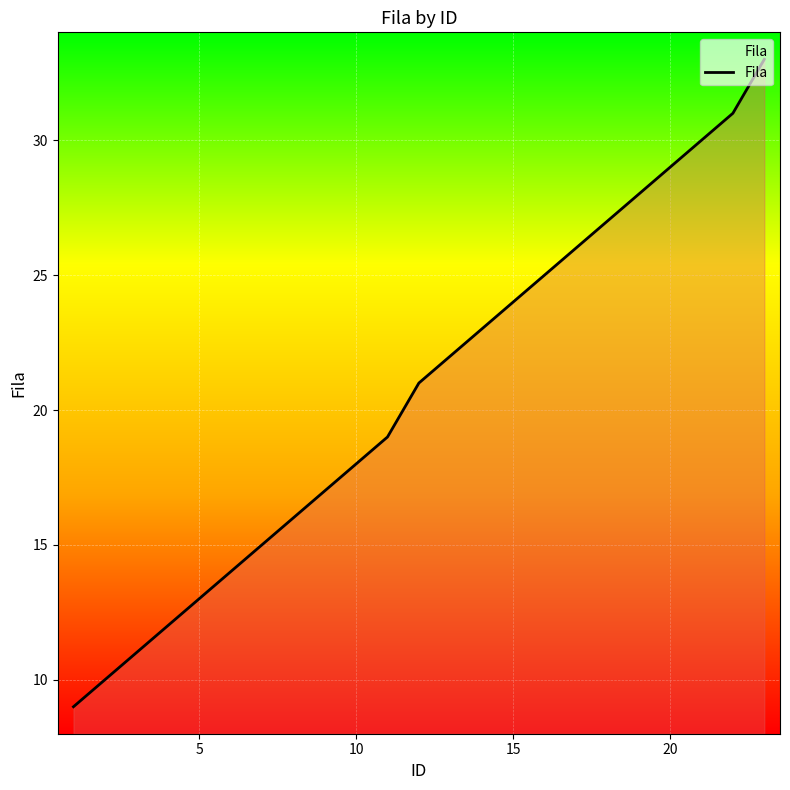

What is the difference between the maximum and minimum values?

24